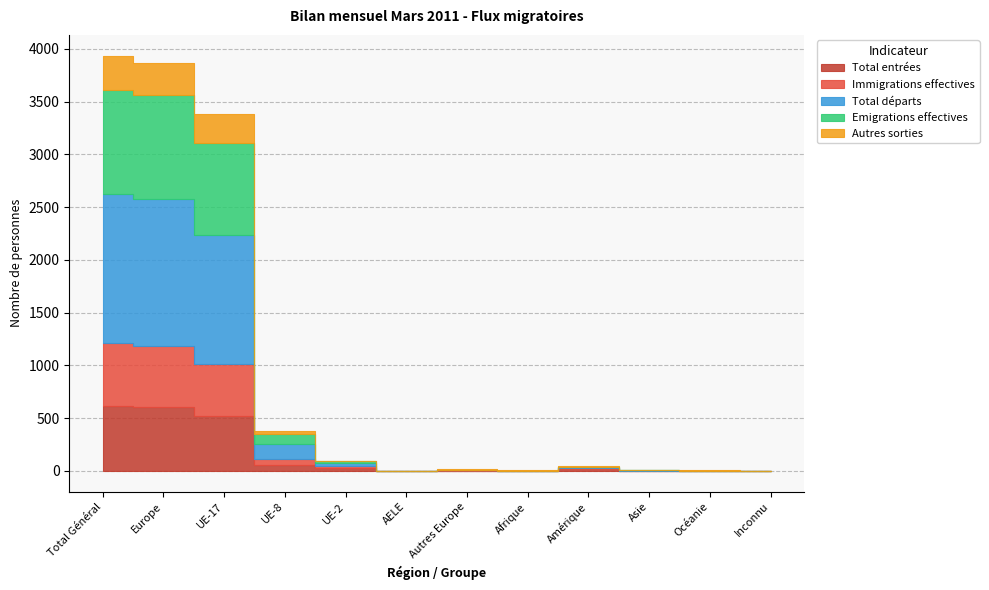

Reading right to left, what are all the values shown in this chart?

Total entrées: 0	0	0	15	1	3	1	23	59	516	602	619
Immigrations effectives: 0	0	0	15	1	3	1	23	58	494	579	595
Total départs: 0	2	6	8	1	5	0	27	135	1224	1391	1408
Emigrations effectives: 0	0	1	2	0	0	0	18	97	871	986	989
Autres sorties: 0	2	5	6	1	4	0	2	29	275	310	324